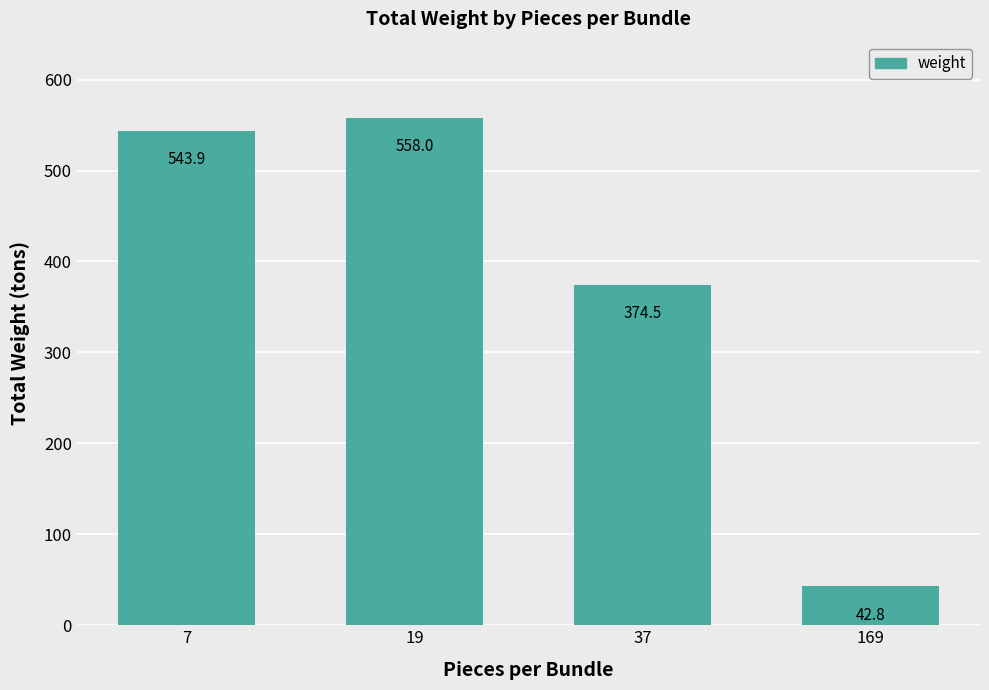

The value at 169 is 19.8. True or false?

False